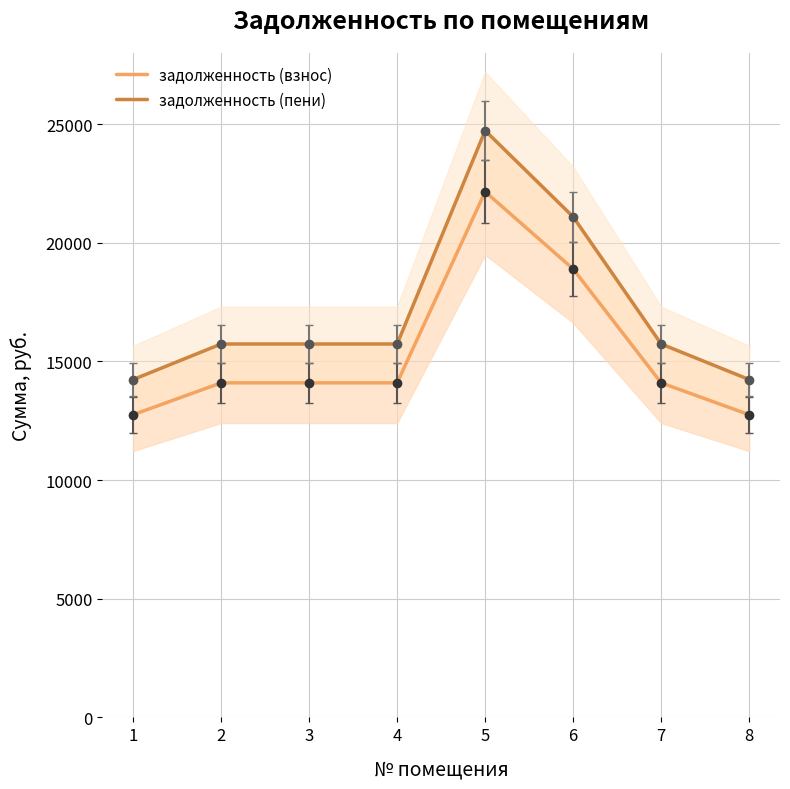

True or false: задолженность (пени) and задолженность (взнос) intersect in this chart.

False